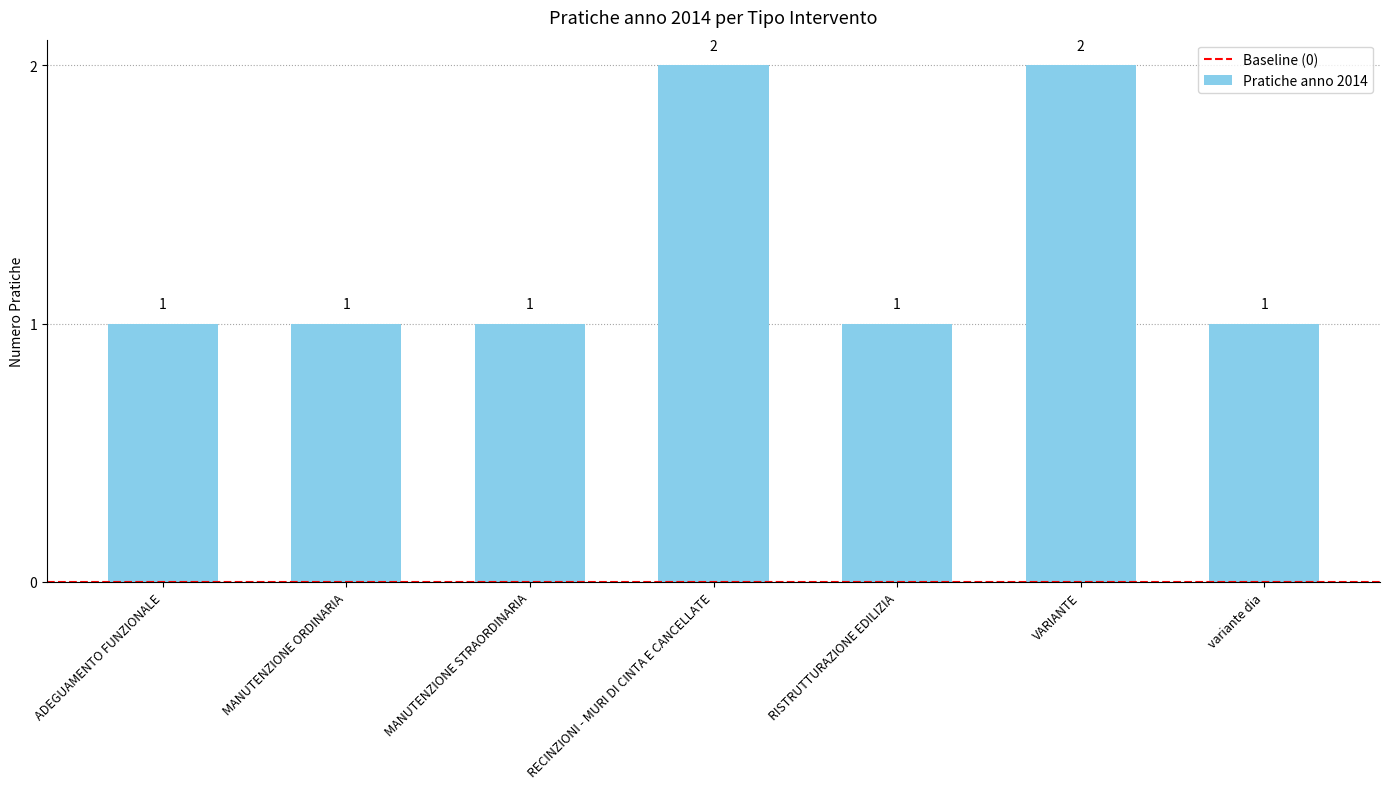

What is the average value?

1